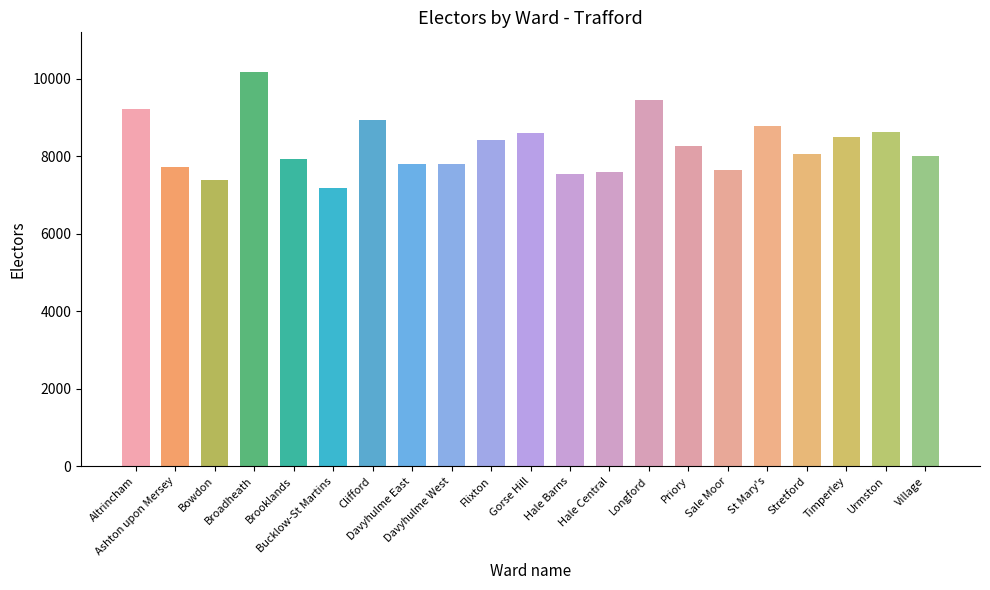

How many values are below 8062?

10